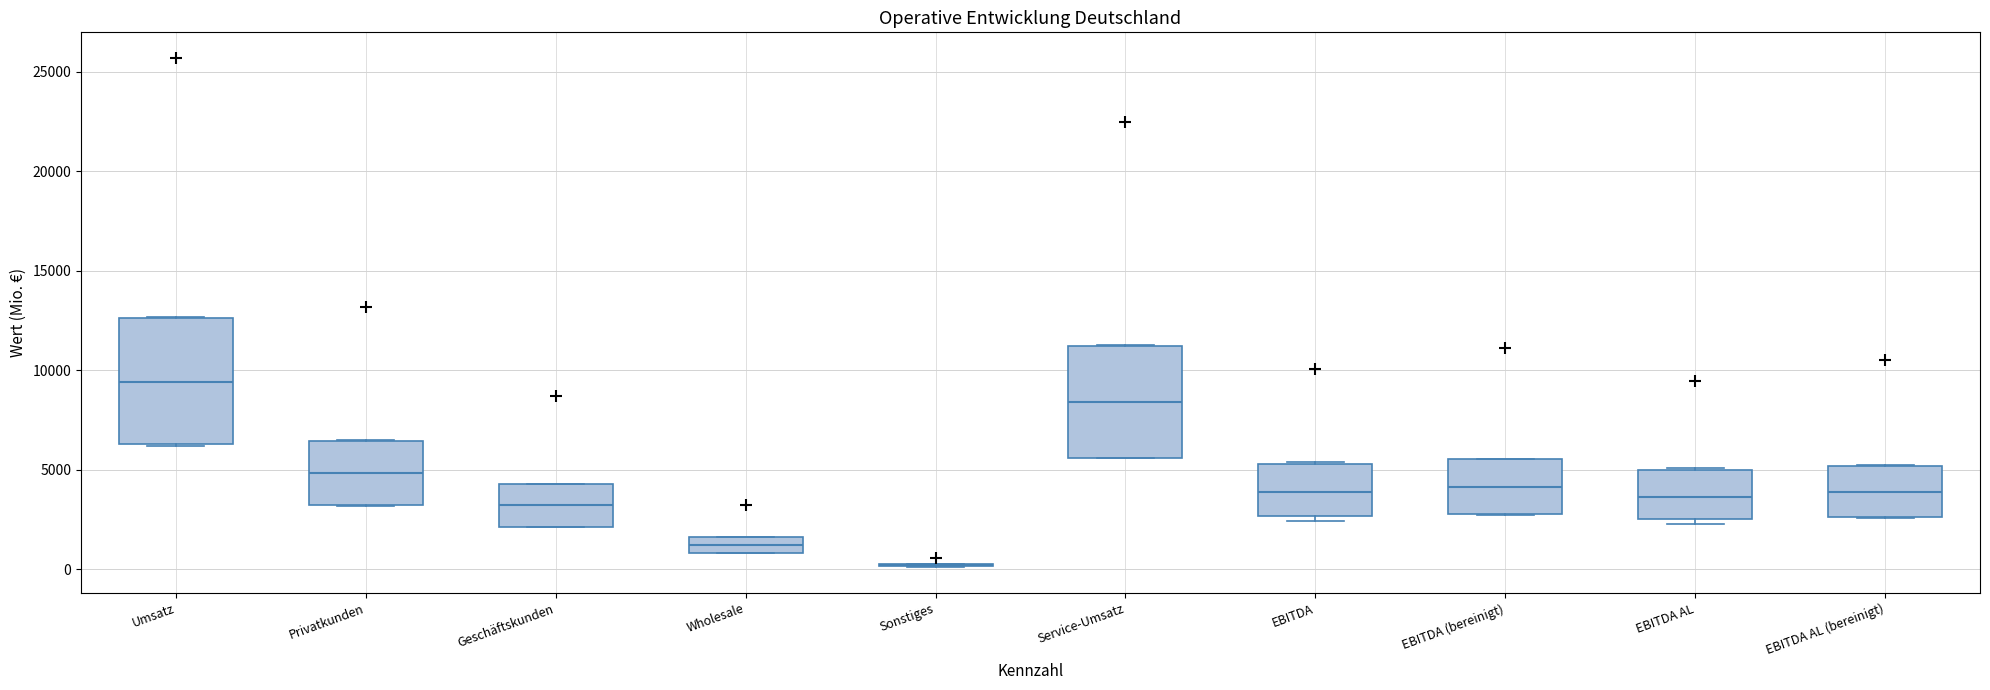

Reading left to right, read every box against the y-axis: the position of its median line, the range the box covers, and the ends of its whiskers. The values are not printed on the chart, so give them approximately, as read against the axis.

Umsatz: median 9500, box 6500 to 12500, whiskers 6000 to 12500
Privatkunden: median 5000, box 3000 to 6500, whiskers 3000 to 6500
Geschäftskunden: median 3000, box 2000 to 4500, whiskers 2000 to 4500
Wholesale: median 1000 (inside the box), box 1000 to 1500, whiskers 1000 to 1500
Sonstiges: box collapsed to a line at 0, whiskers 0 to 500
Service-Umsatz: median 8500, box 5500 to 11000, whiskers 5500 to 11500
EBITDA: median 4000, box 2500 to 5500, whiskers 2500 (just below the box's lower edge) to 5500
EBITDA (bereinigt): median 4000, box 3000 to 5500, whiskers 2500 to 5500
EBITDA AL: median 3500, box 2500 to 5000, whiskers 2500 (just below the box's lower edge) to 5000
EBITDA AL (bereinigt): median 4000, box 2500 to 5000, whiskers 2500 to 5000